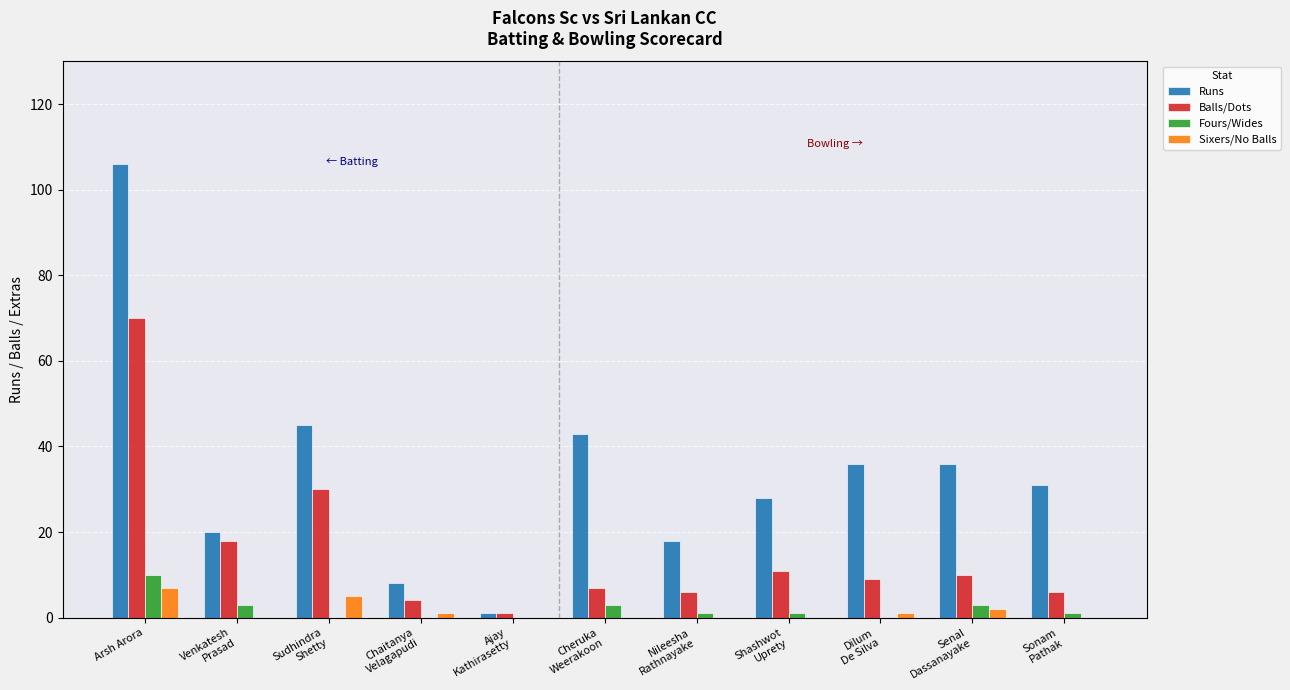

Between Arsh Arora and Sudhindra
Shetty, which series saw the biggest shift?

Runs